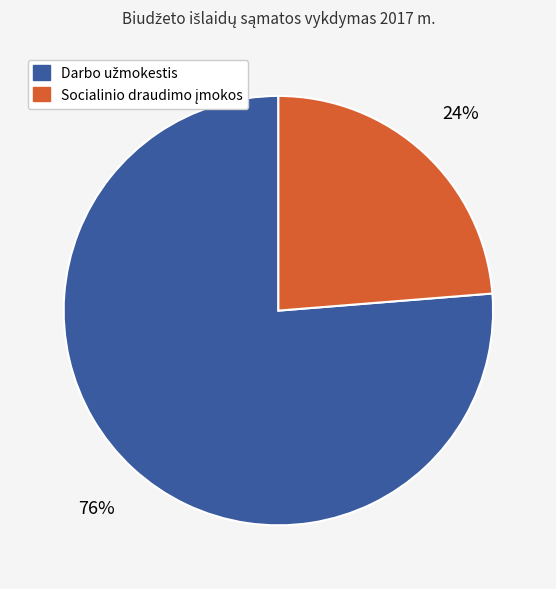

Does any single category account for the majority?

Yes